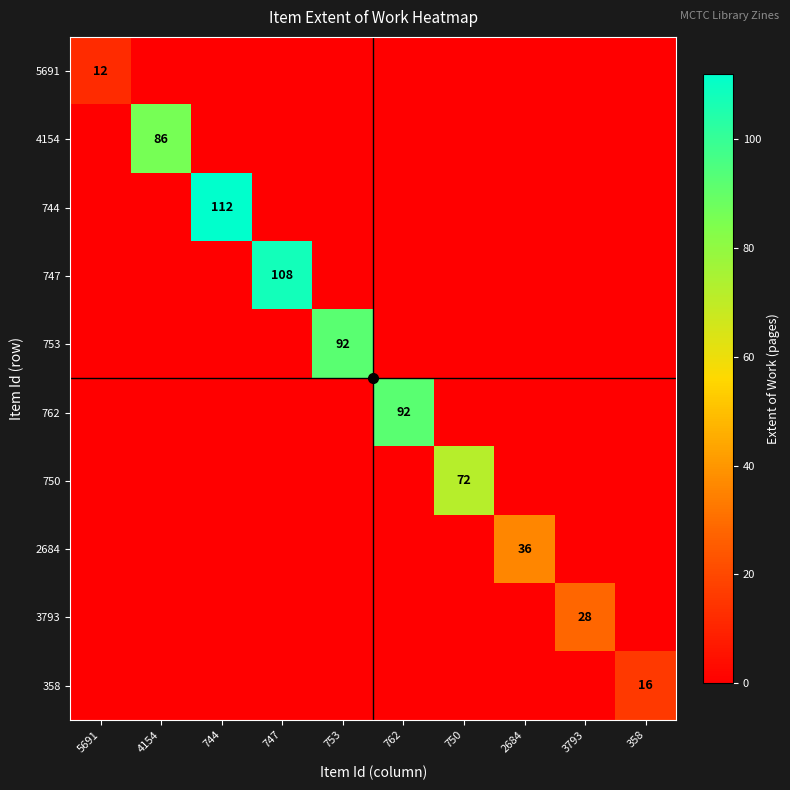

True or false: 750 has a value of 72 at 750.

True